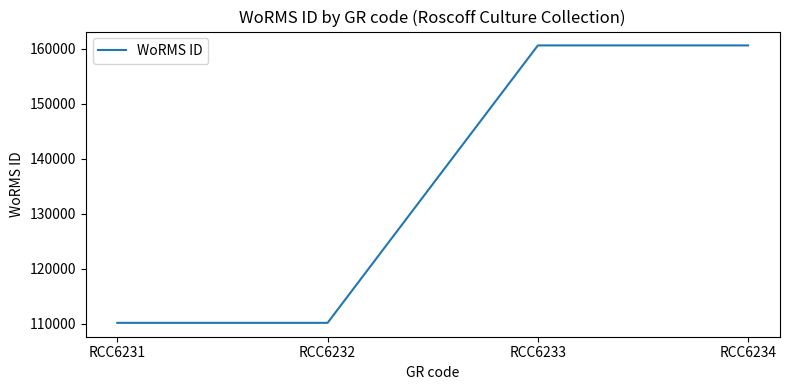

What is the greatest value displayed?

160595